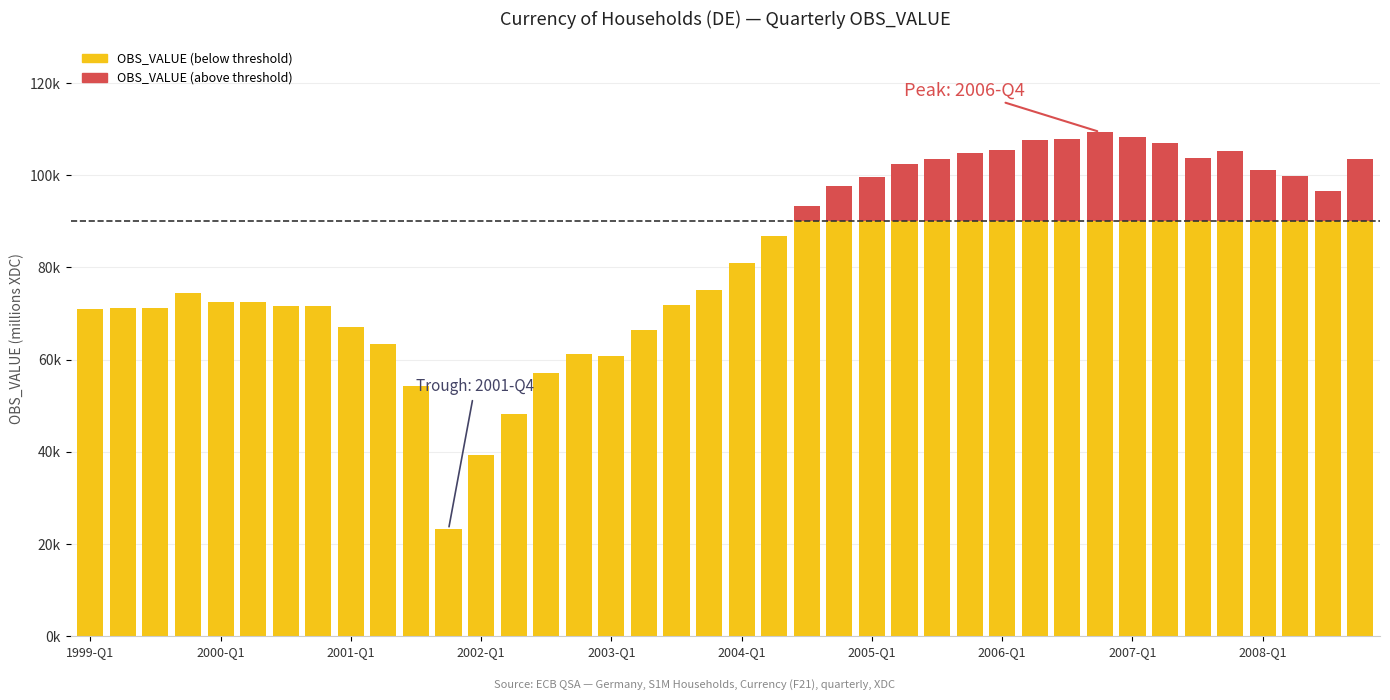

Are the bars grouped side by side (vs. stacked)?

No